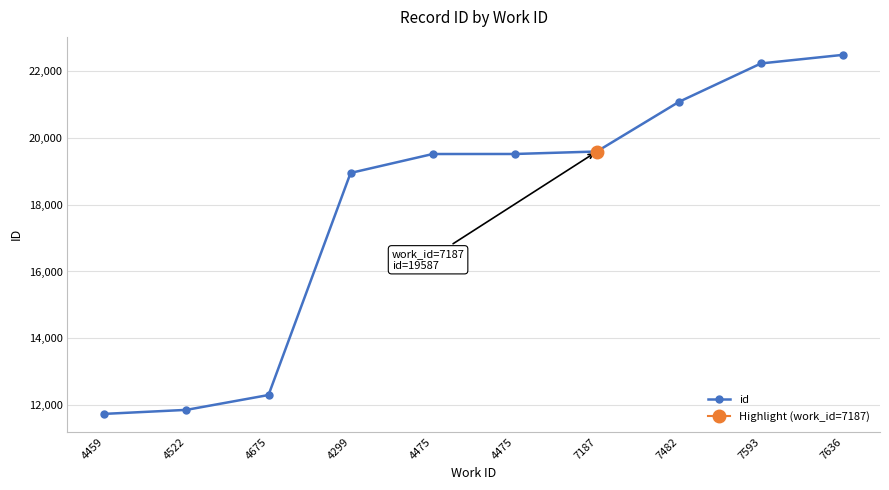

Rank the categories by value from lowest to highest.

4459, 4522, 4675, 4299, 4475, 4475, 7187, 7482, 7593, 7636